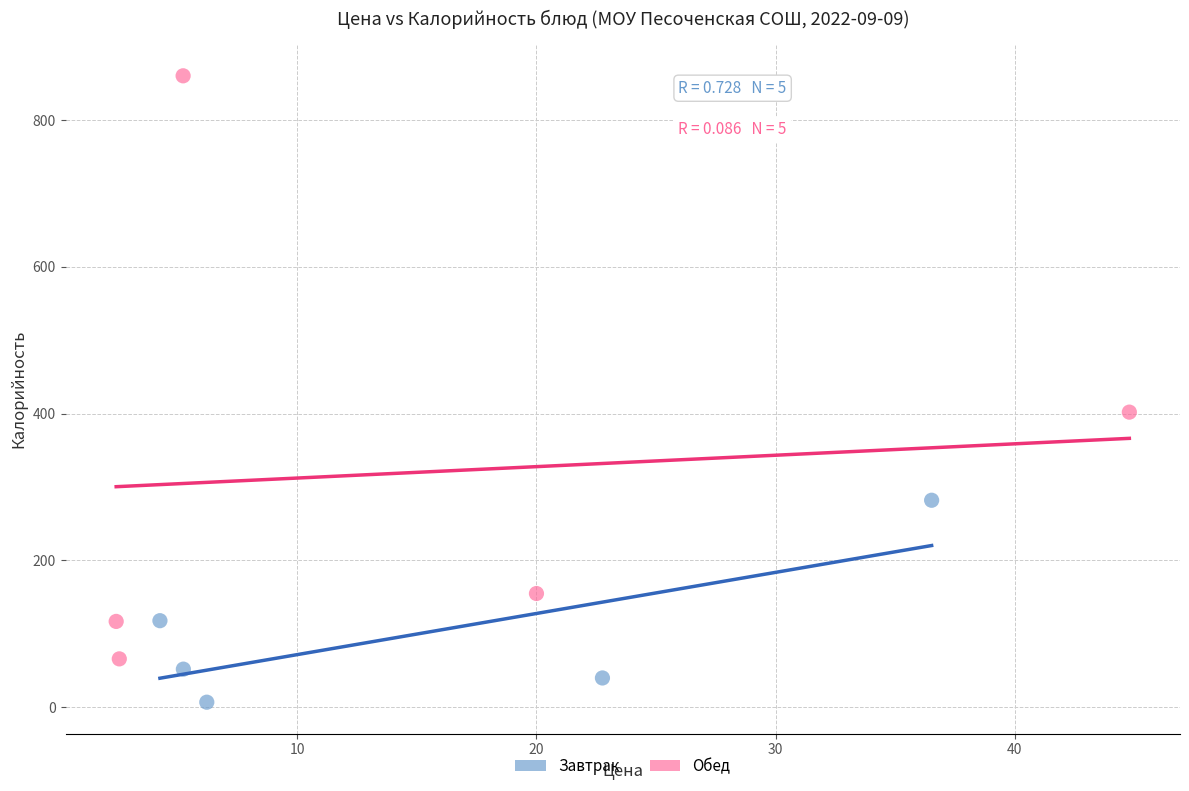

Which series reaches the minimum Y coordinate?

Завтрак